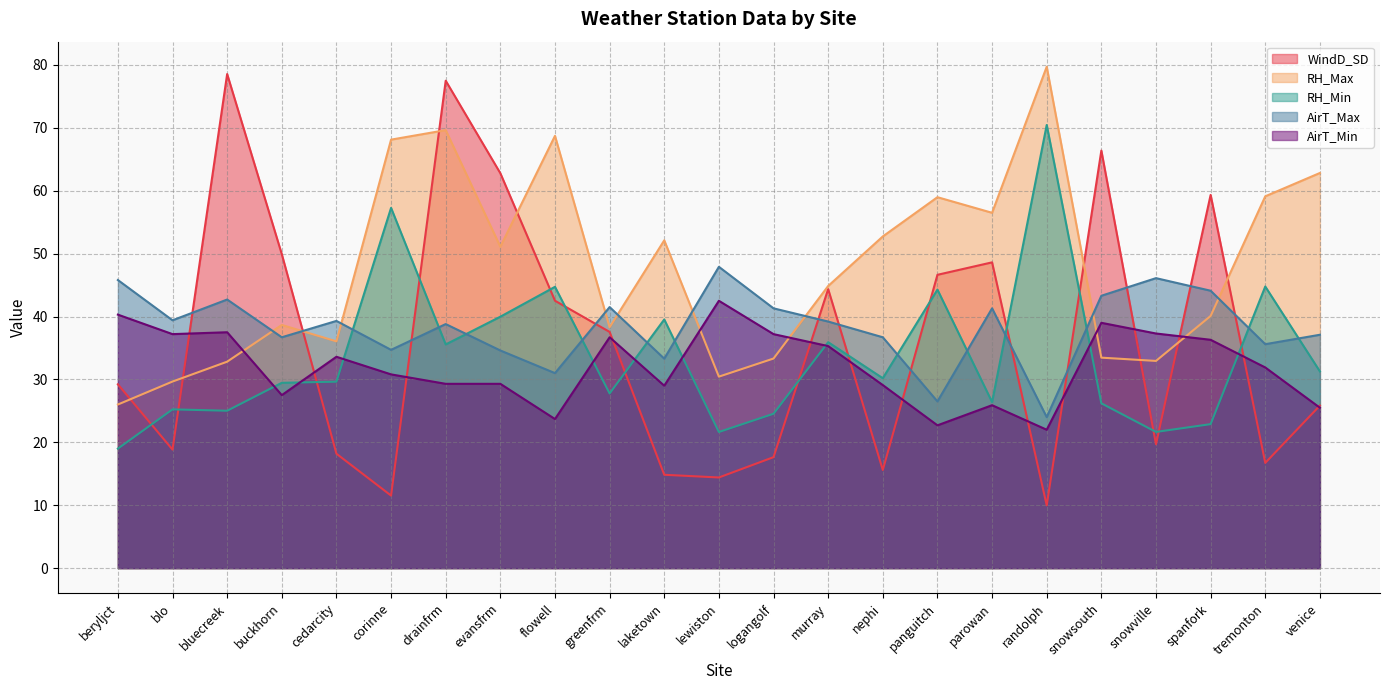

What is the spread (max minus min) of values at parowan?

30.6